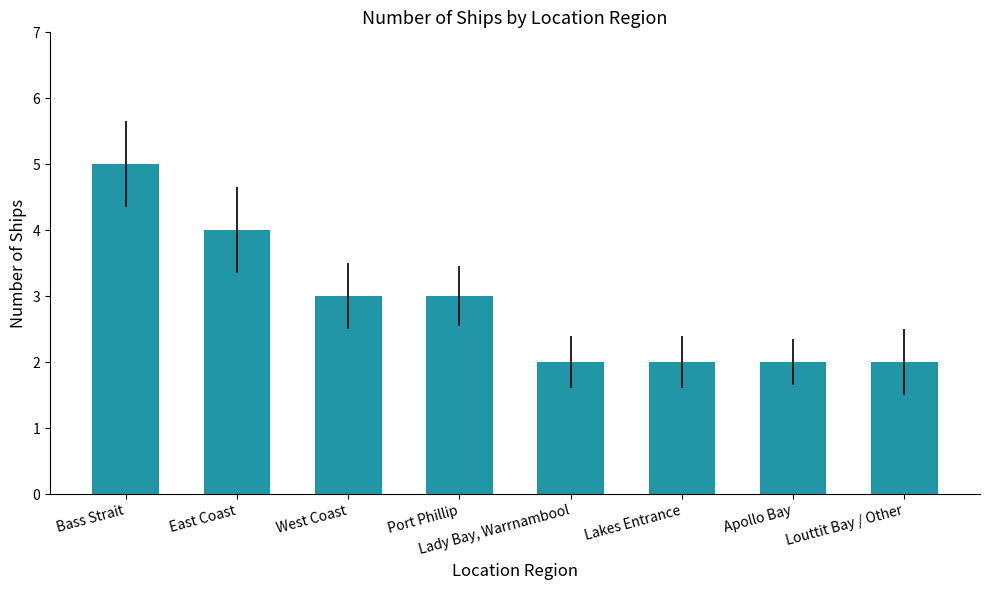

Reading left to right, transcribe all the data shown in this chart.

5	4	3	3	2	2	2	2